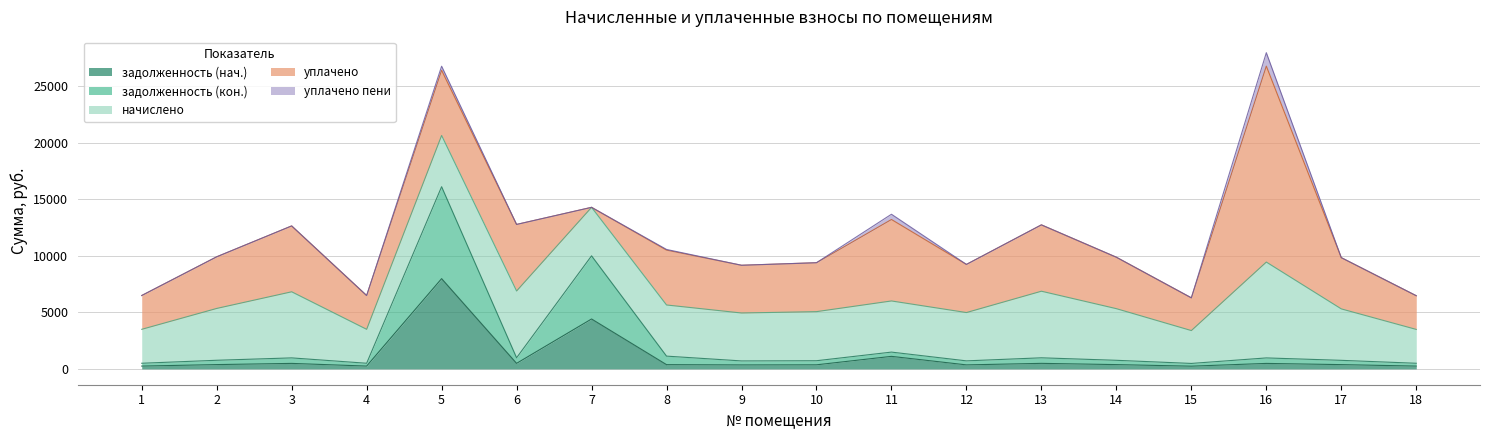

What is the average value of the уплачено пени series?

114.8